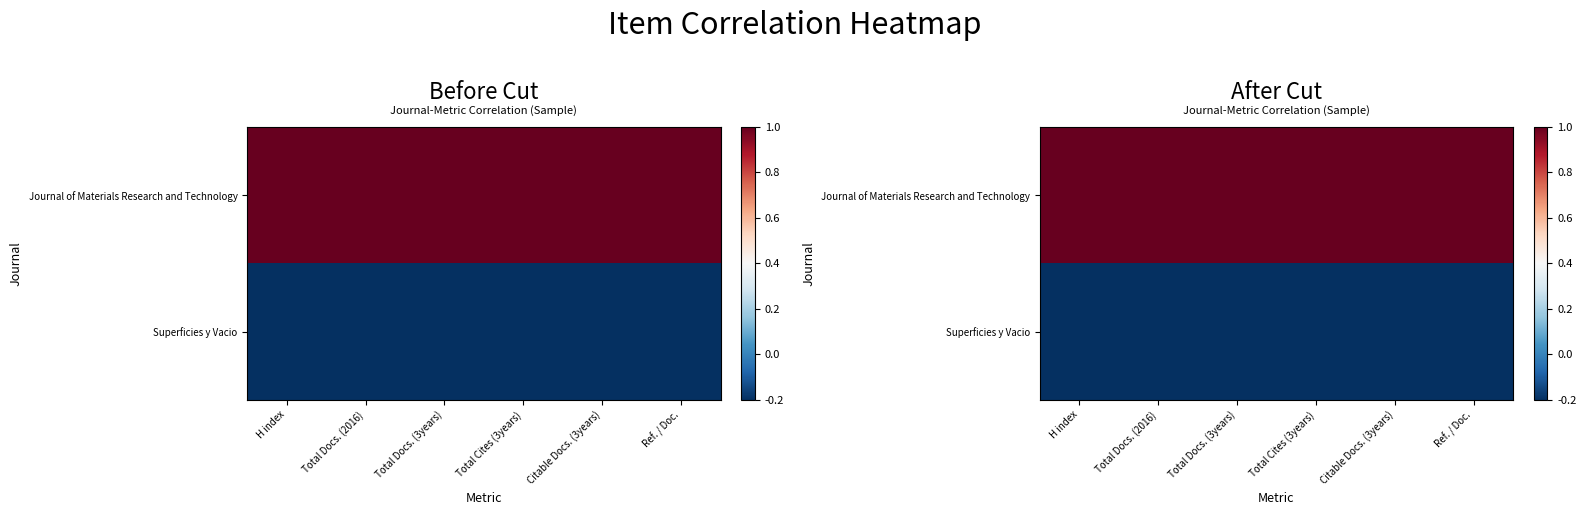

At Total Cites (3years), list the series in order from largest to smallest.

Journal of Materials Research and Technology, Superficies y Vacio